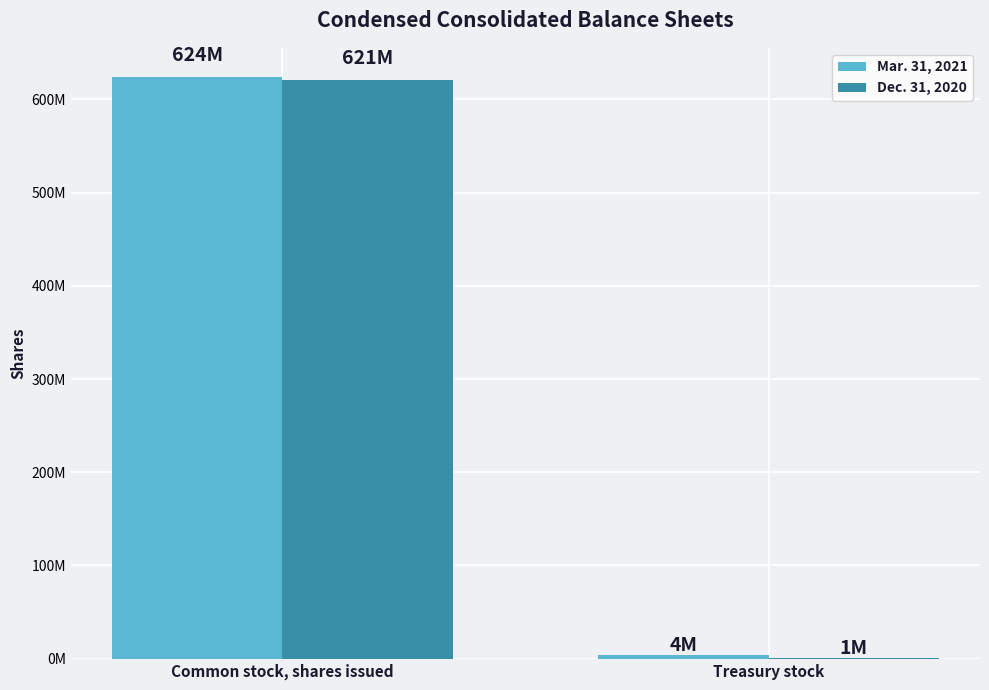

What are all the series names shown in the legend?

Mar. 31, 2021, Dec. 31, 2020